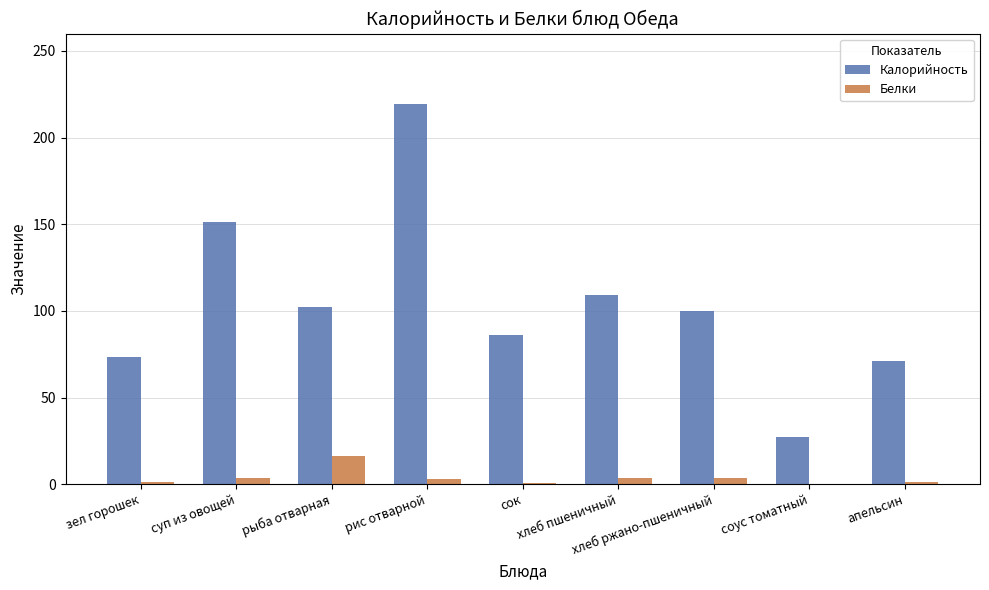

At which category is the sum across all series the highest?

рис отварной